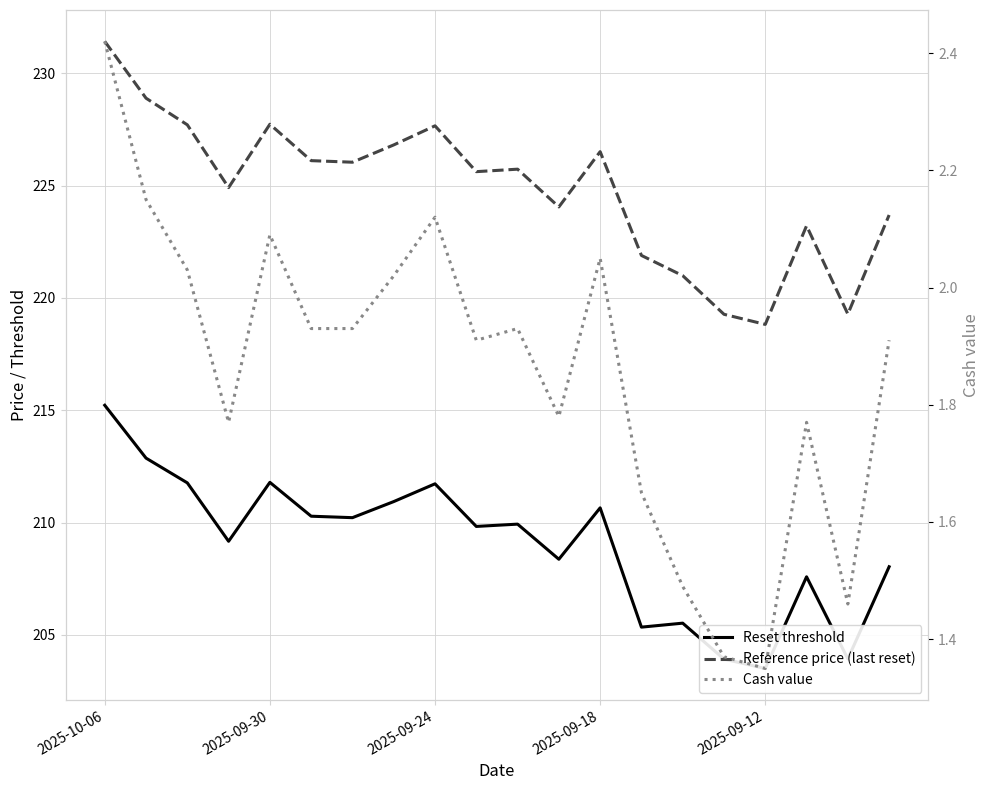

At how many categories does at least one series exceed 158?

20